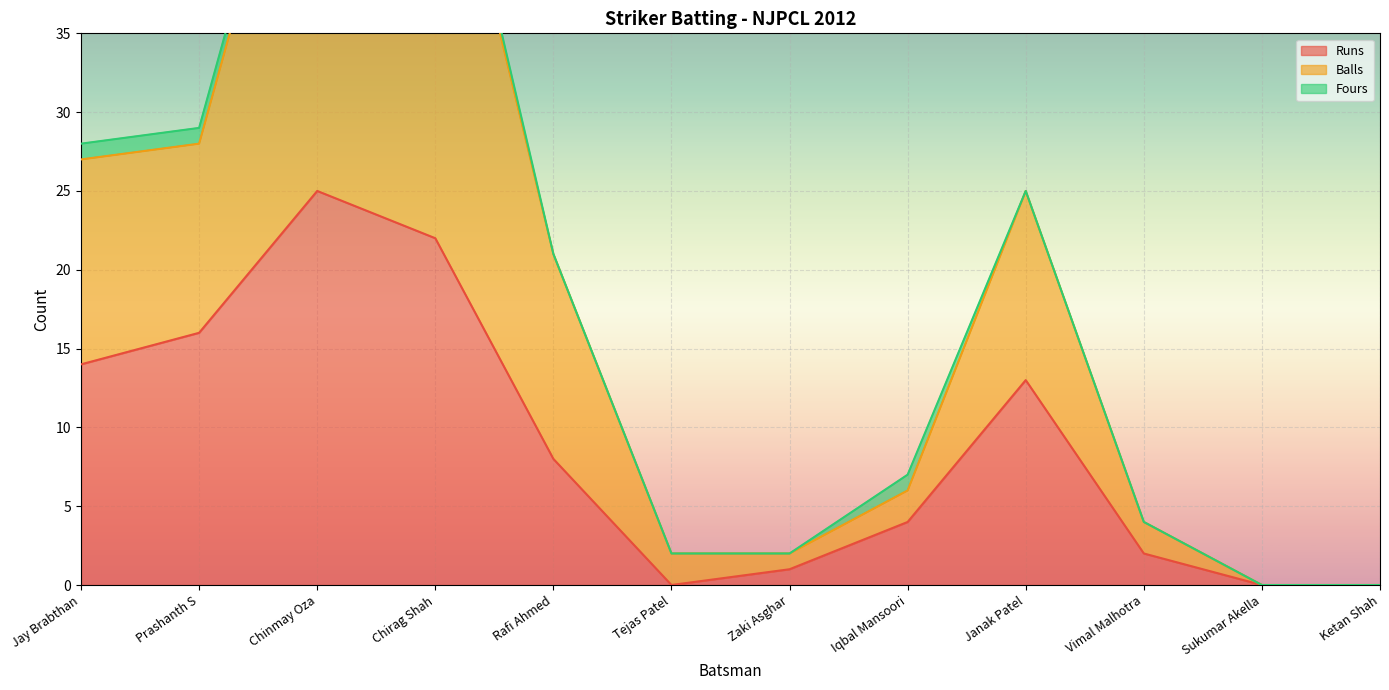

Where is Runs nearest to the value 12?

Janak Patel